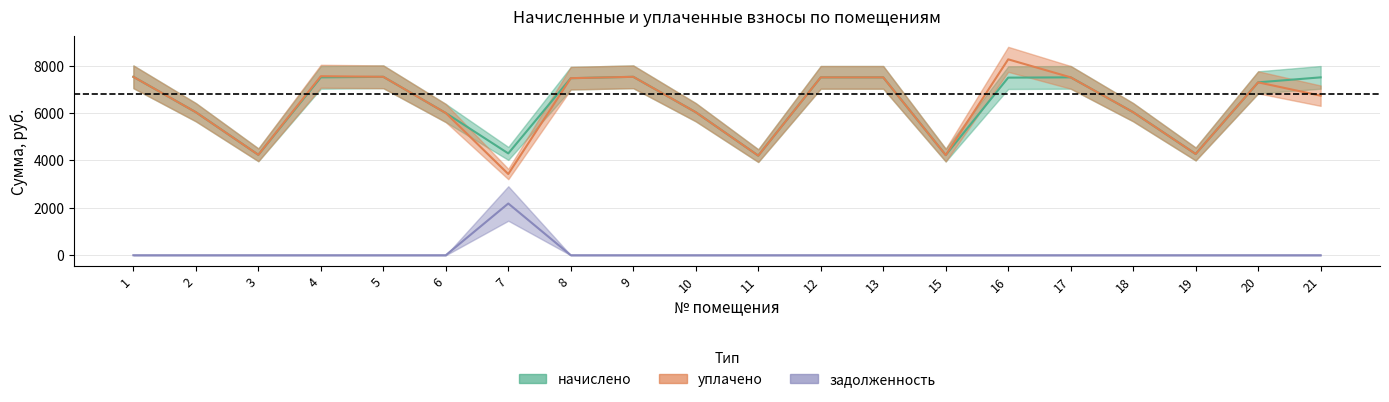

How many categories are shown in the chart?

20